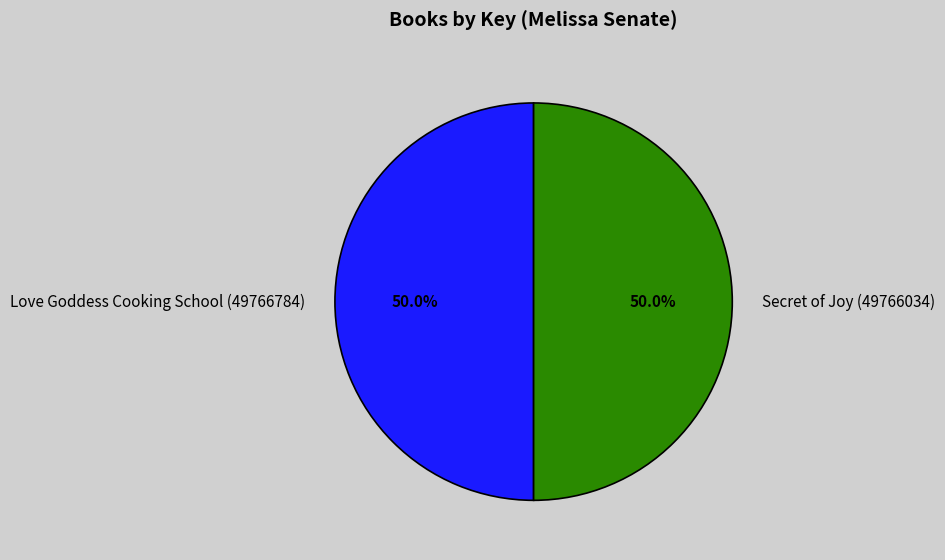

Approximately how many times larger is the value at Love Goddess Cooking School (49766784) compared to Secret of Joy (49766034)?

1.0